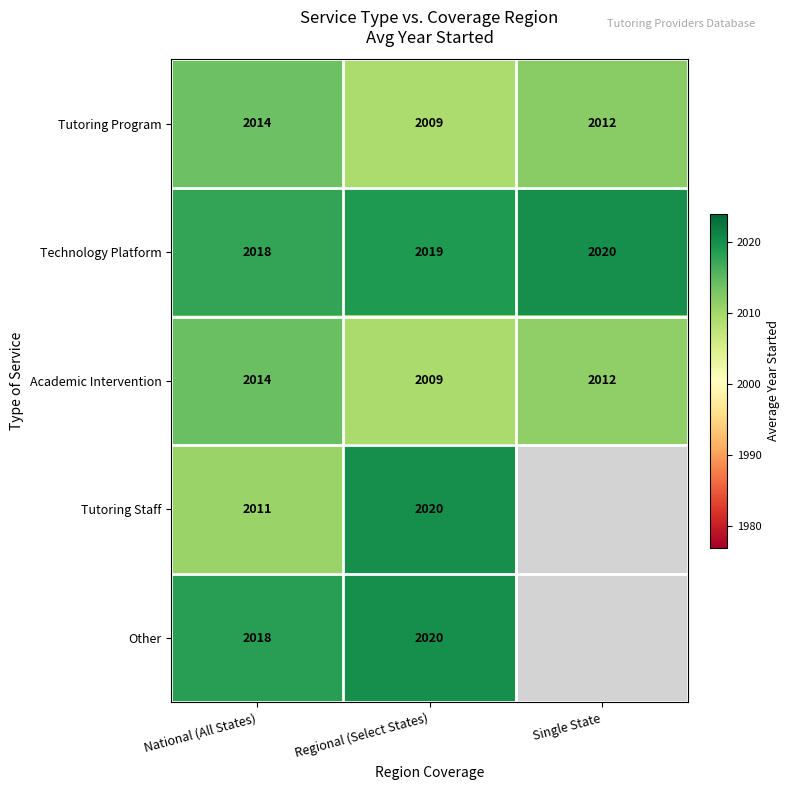

Which category has the highest value in the Tutoring Program series?

National (All States)